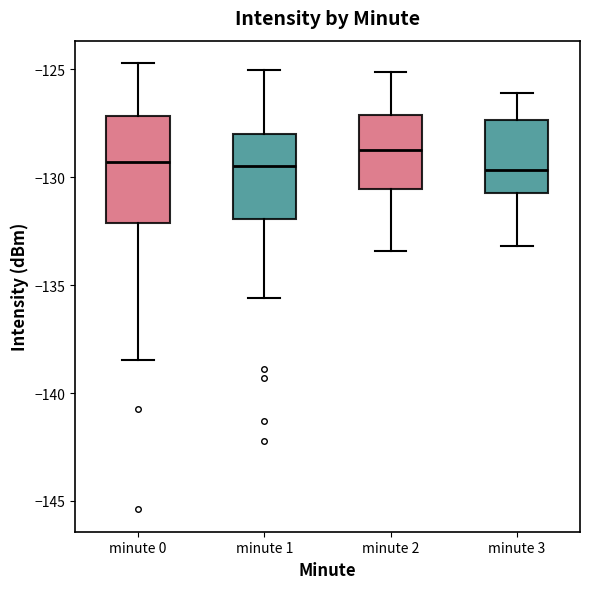

Where does the median line of the box for minute 3 sit on the y-axis? The values are not printed on the chart, so give them approximately, as read against the axis.

-129.5